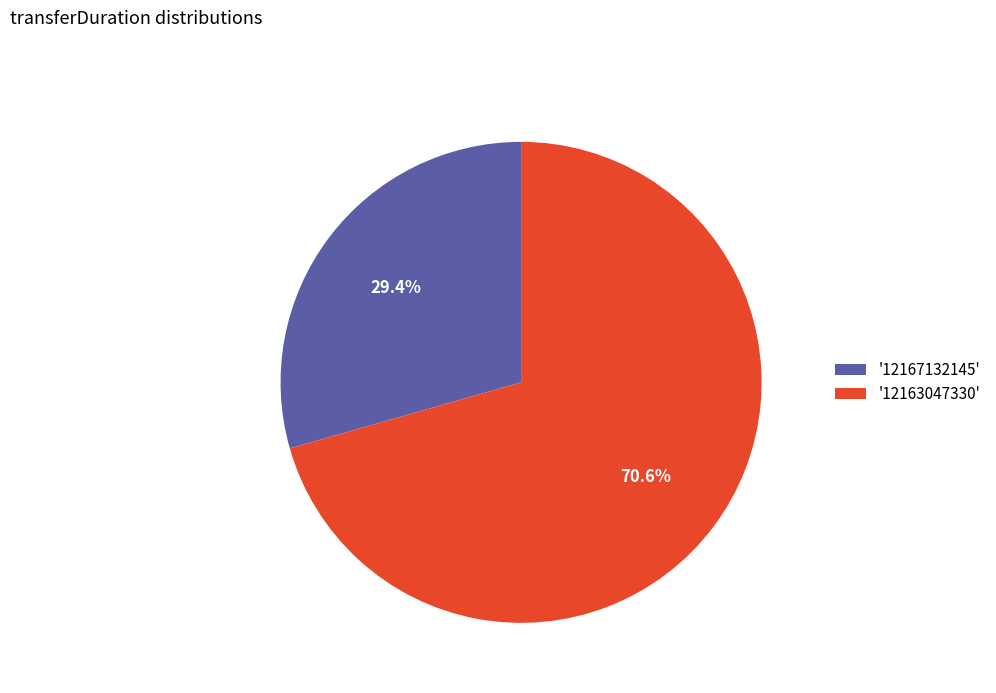

How many segments does this pie chart have?

2